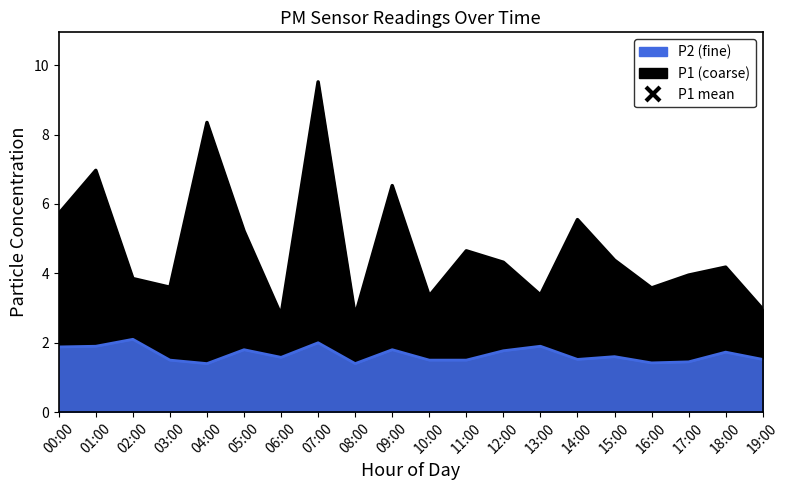

List the labels in order of P2 value, smallest first.

04:00, 08:00, 16:00, 17:00, 03:00, 10:00, 11:00, 14:00, 19:00, 06:00, 15:00, 18:00, 12:00, 05:00, 09:00, 00:00, 01:00, 13:00, 07:00, 02:00